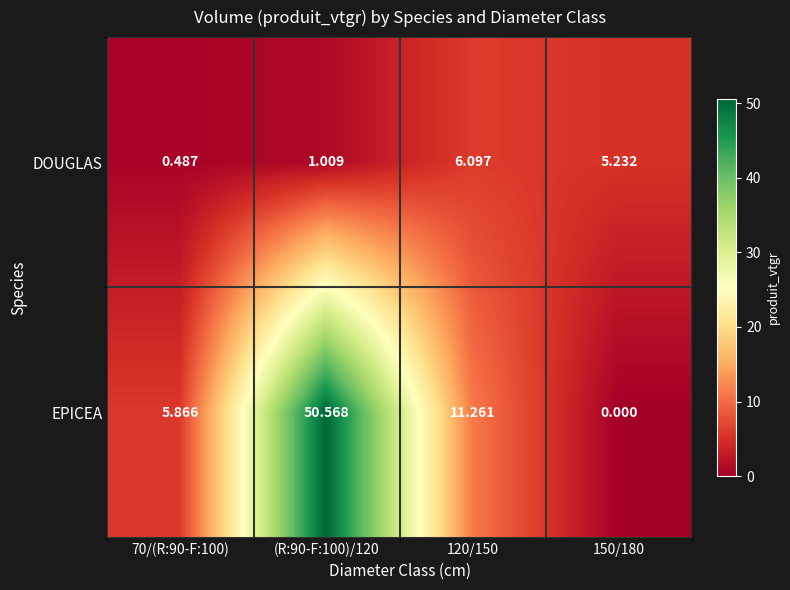

Which series has the widest spread of values?

EPICEA